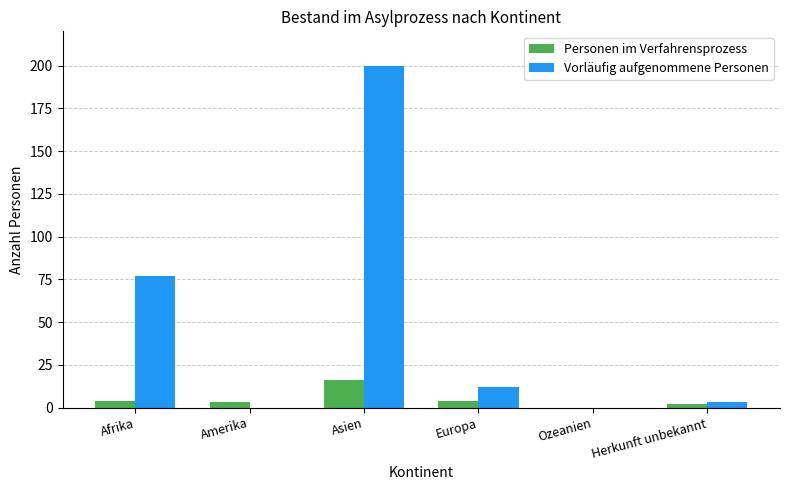

What is the sum of all Vorläufig aufgenommene Personen values?

292